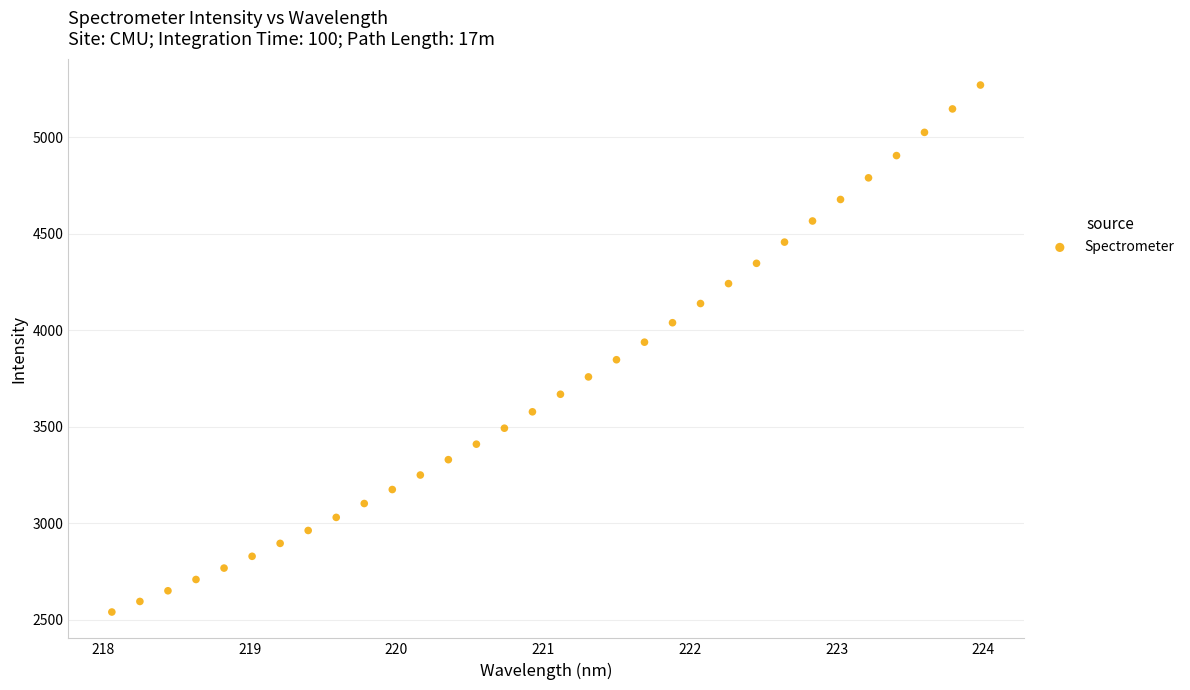

What is the range of X values (max minus min)?

5.9